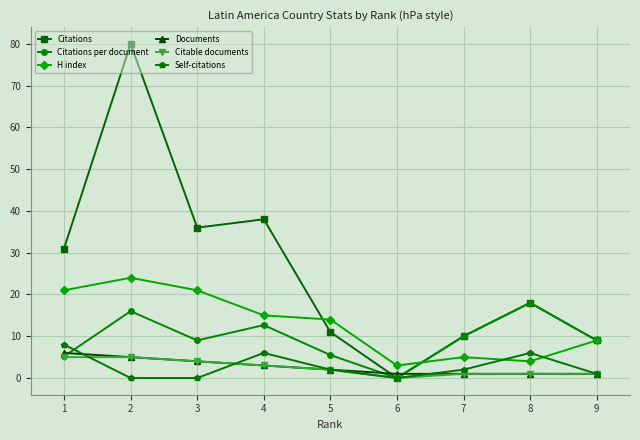

List the series in order of their peak value, highest first.

Citations, H index, Citations per document, Self-citations, Documents, Citable documents